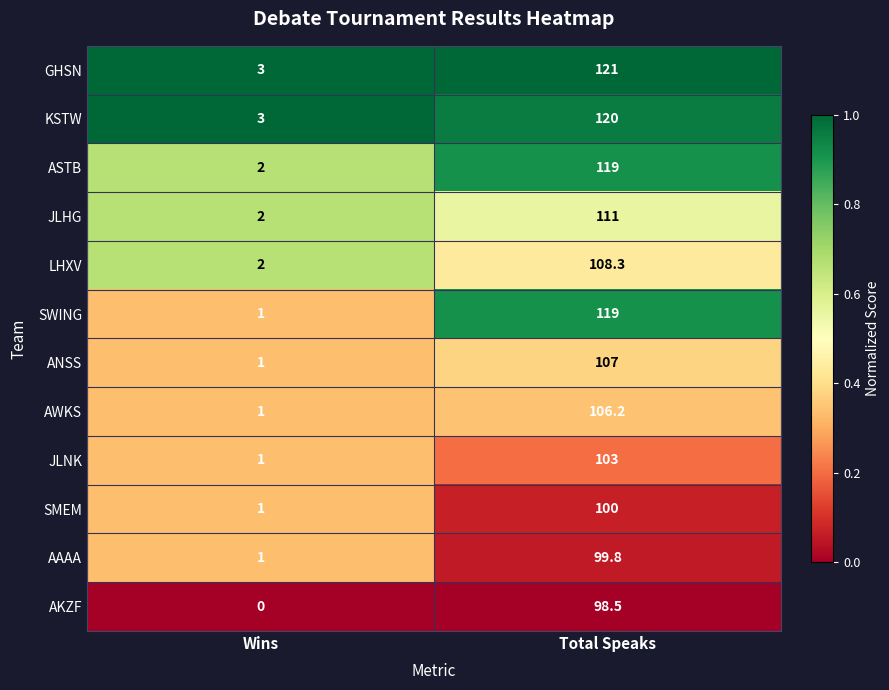

What is the sum of all AKZF values?

98.5